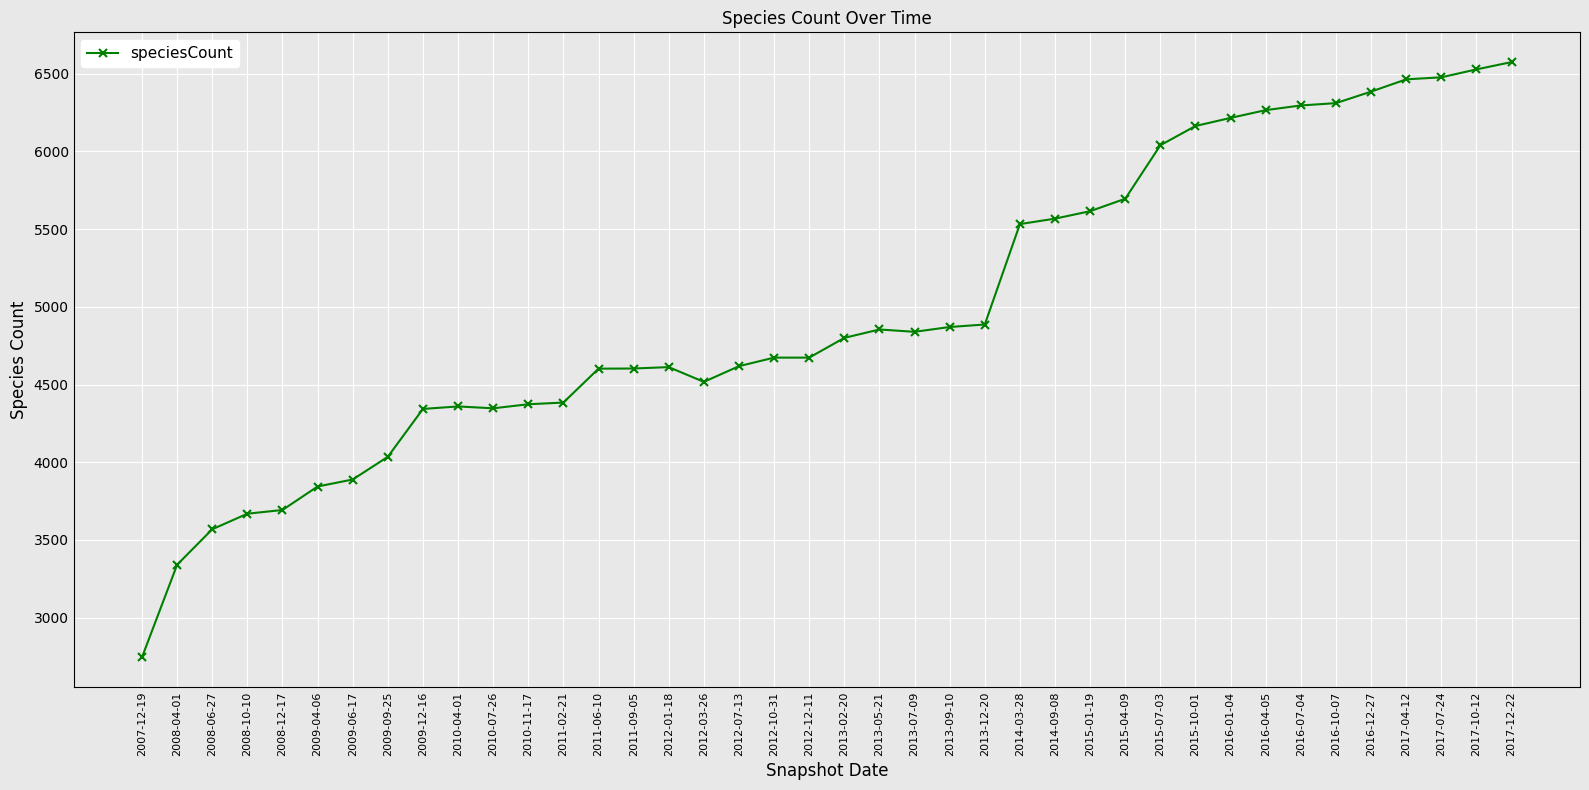

At which category does the chart reach its minimum across all series?

2007-12-19